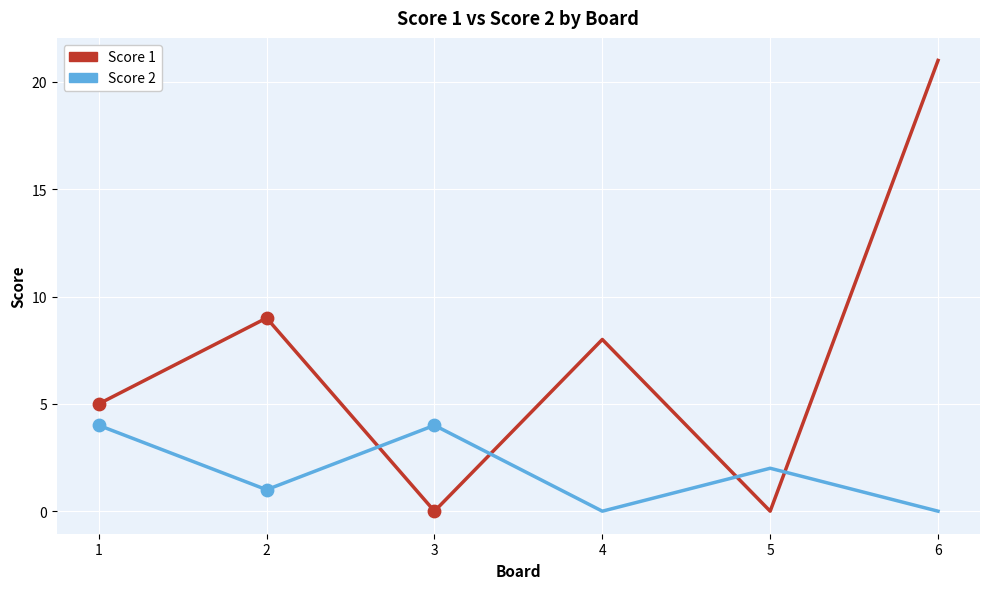

What are all the series names shown in the legend?

Score 1, Score 2